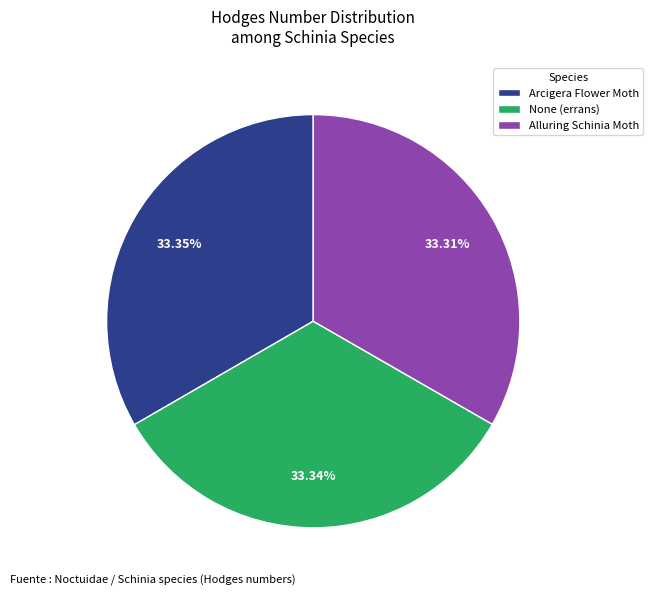

Is there a majority slice in this chart?

No